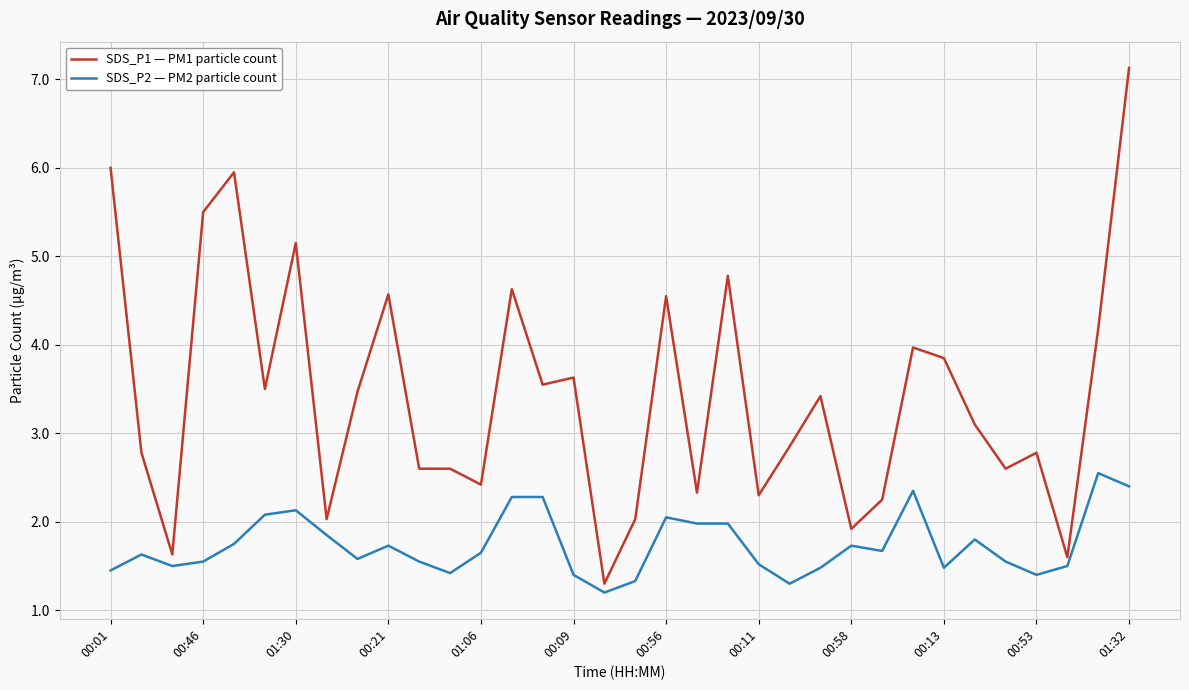

What is the lowest value of the SDS_P1 — PM1 particle count series?

1.3